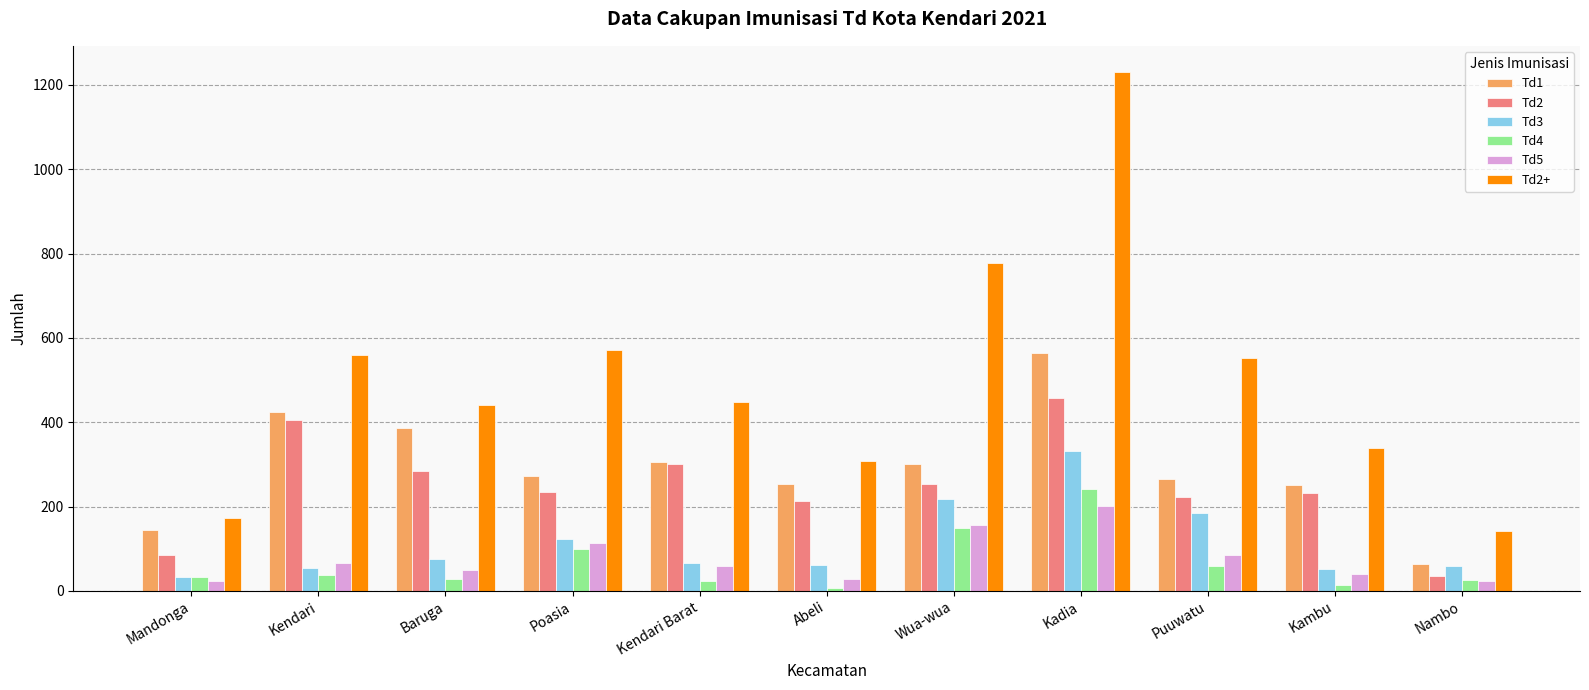

What is the value of the Td3 bar at the 5th from the left?

66